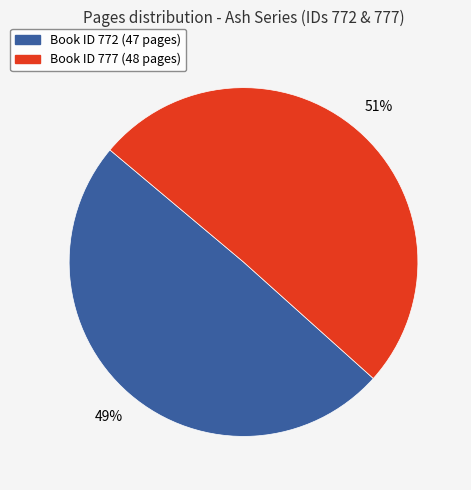

To the nearest percent, what is the average slice percentage?

50%